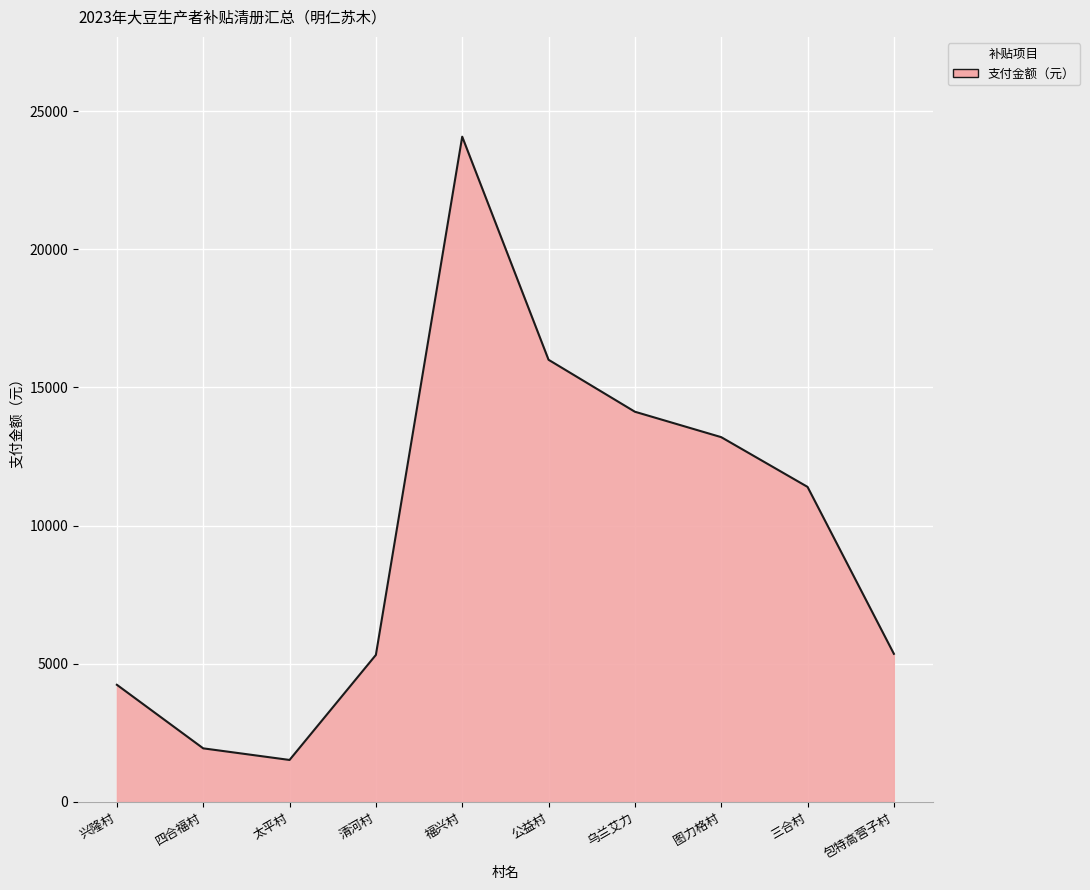

Which has a higher value, 兴隆村 or 太平村?

兴隆村